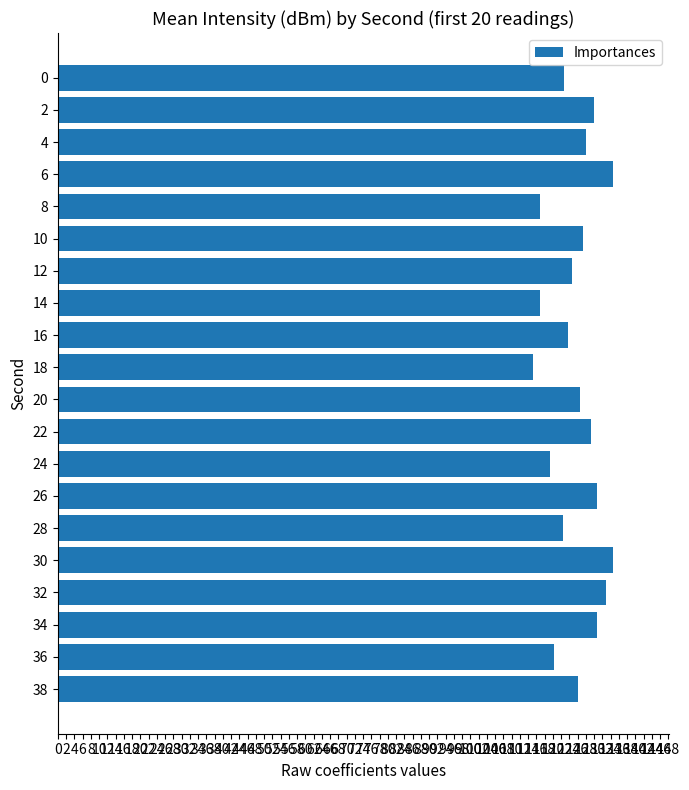

Does the chart contain any negative values?

No